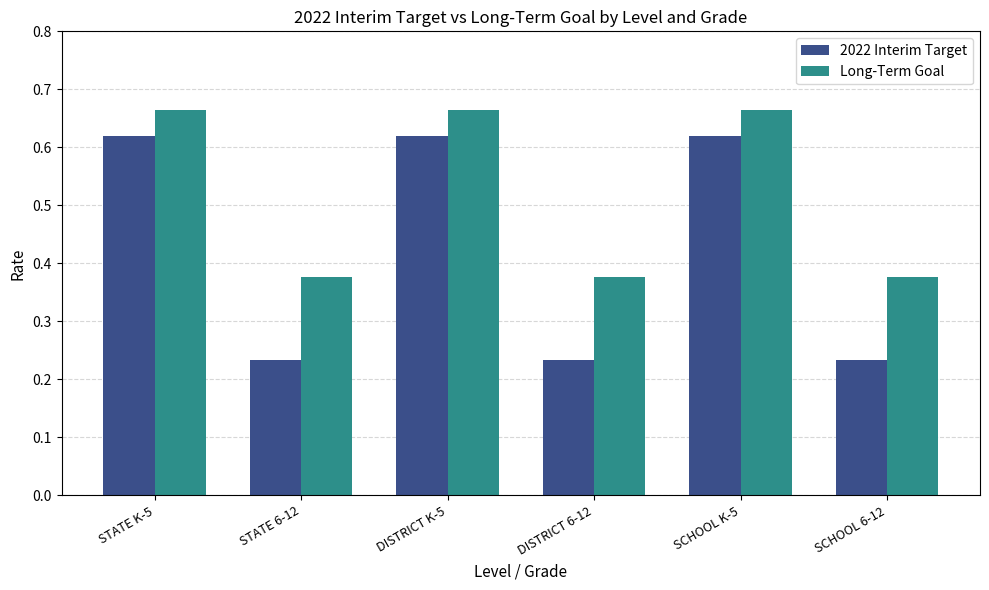

How many bars are there in total?

12